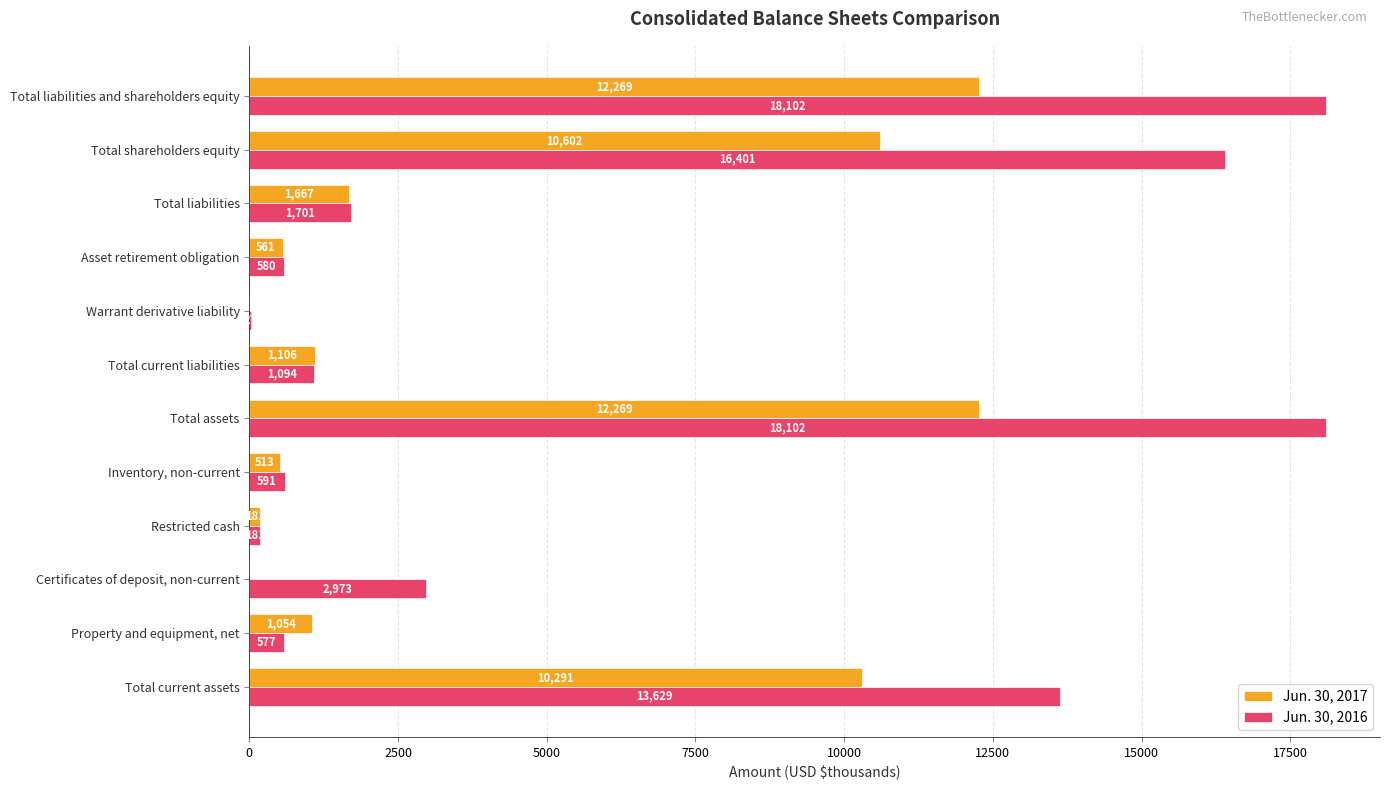

Which series has the widest spread of values?

Jun. 30, 2016